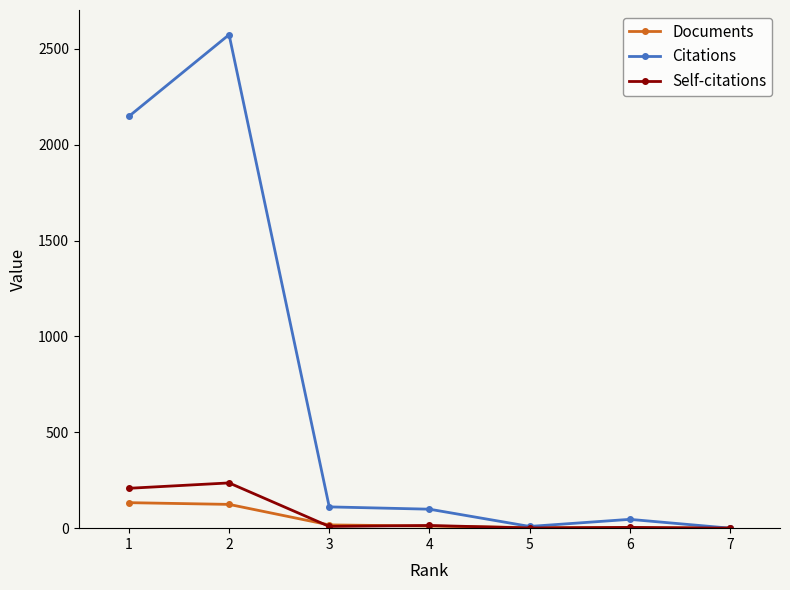

Is the value of Citations at 6 greater than the value of Self-citations at 2?

No